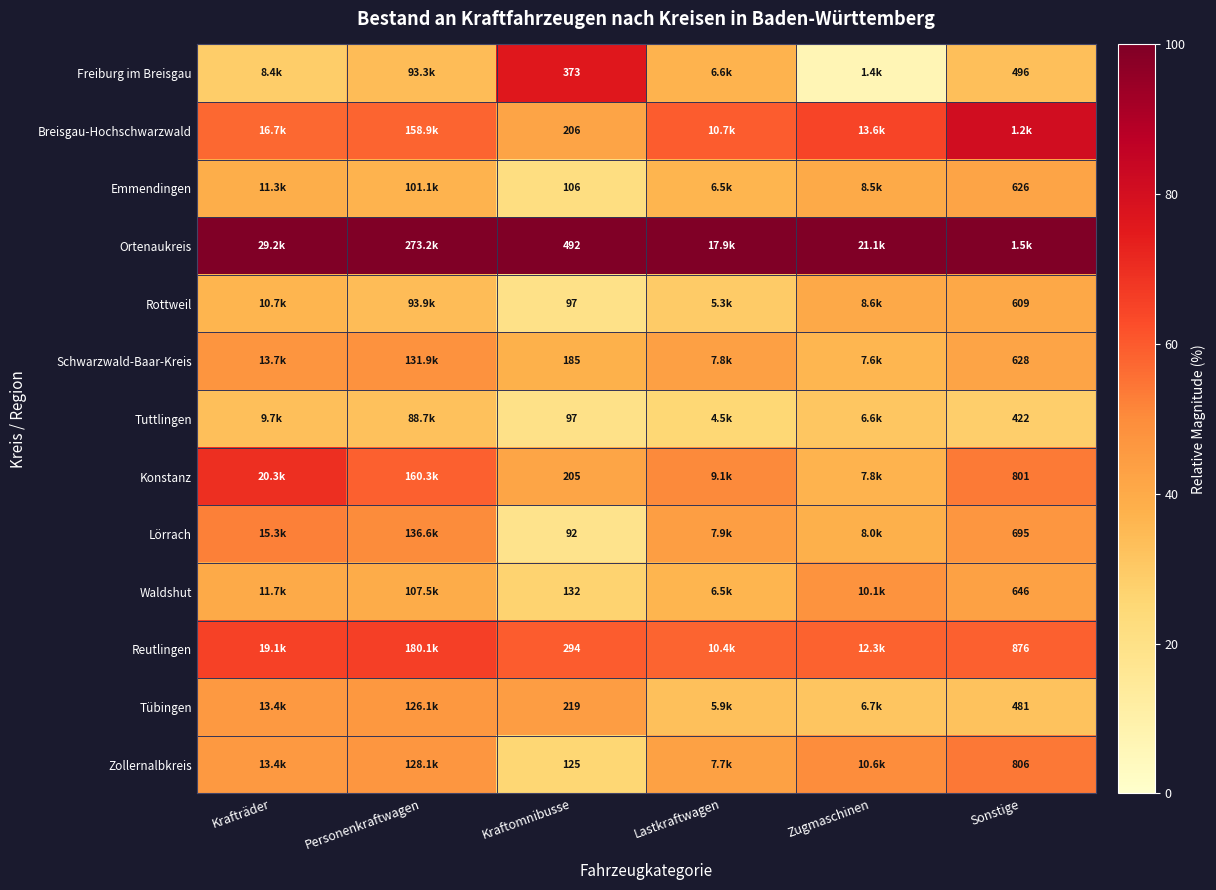

How many data points in Breisgau-Hochschwarzwald are less than 59?

3